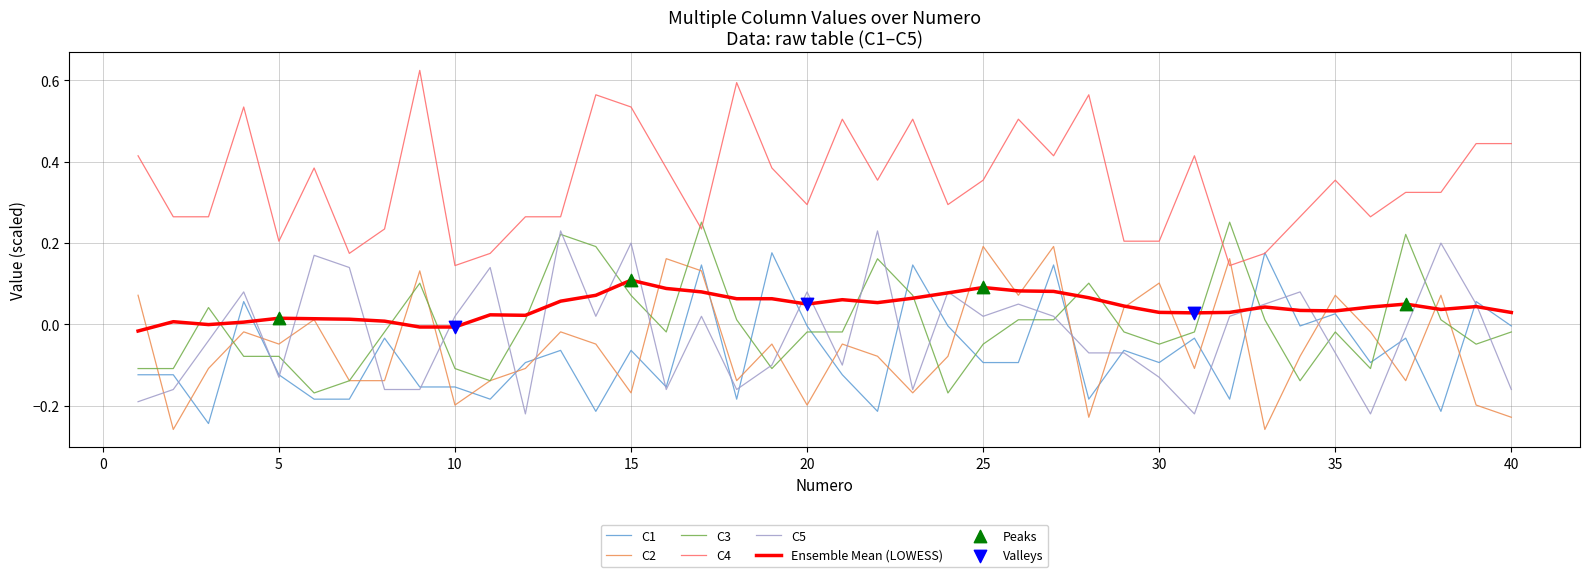

Which series has the largest total across all categories?

C4